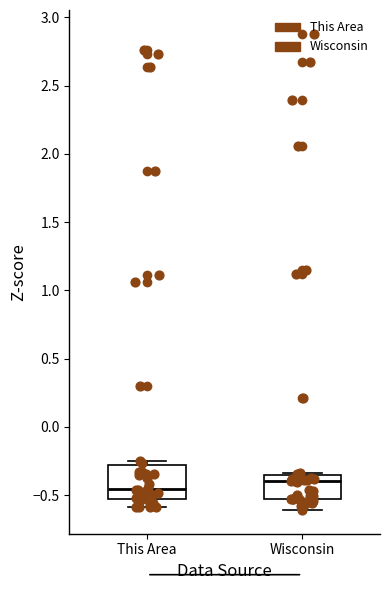

Which box's median line is the lowest?

This Area